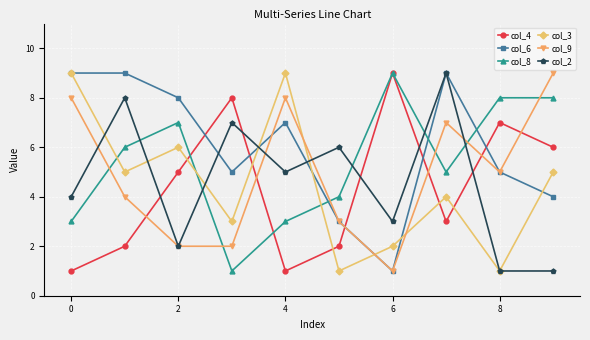

What is the greatest value displayed?

9